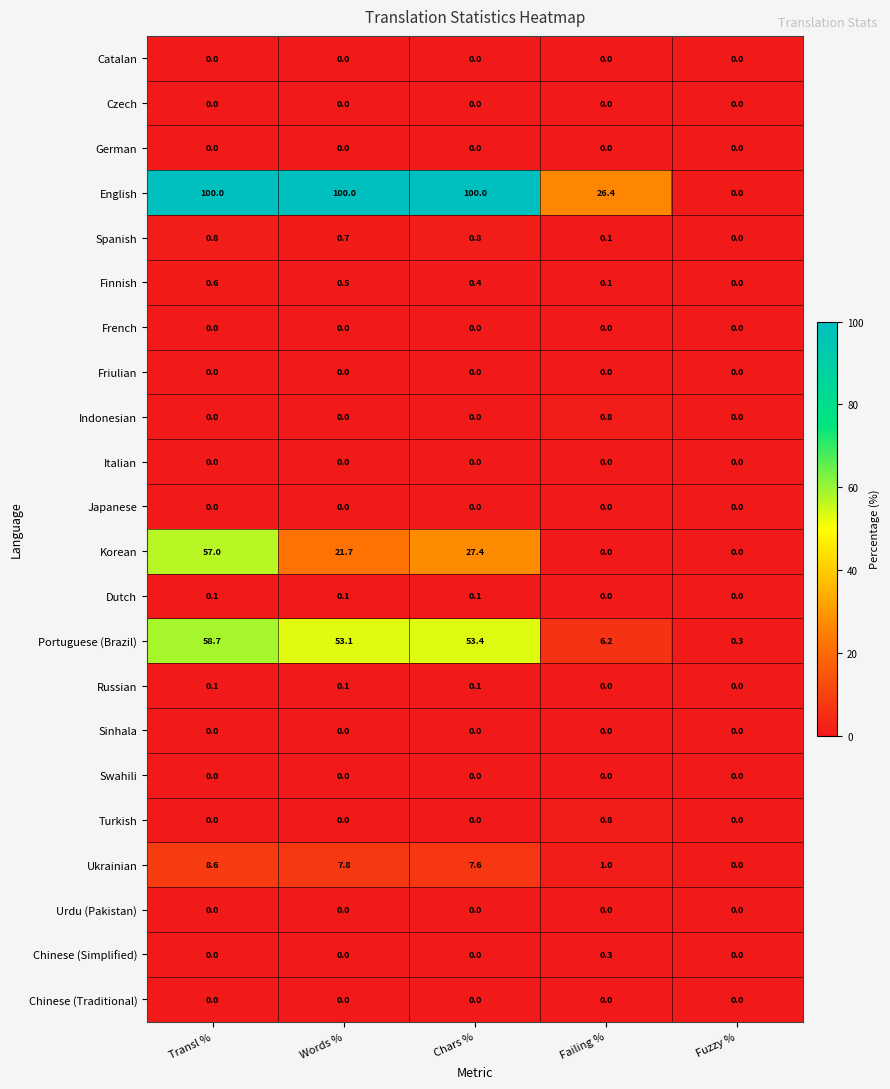

What is the lowest value of the Portuguese (Brazil) series?

0.3